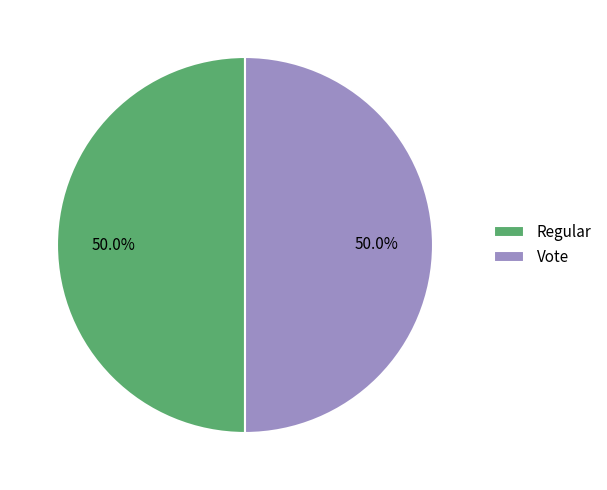

What portion of the pie excludes Regular?

50.0%